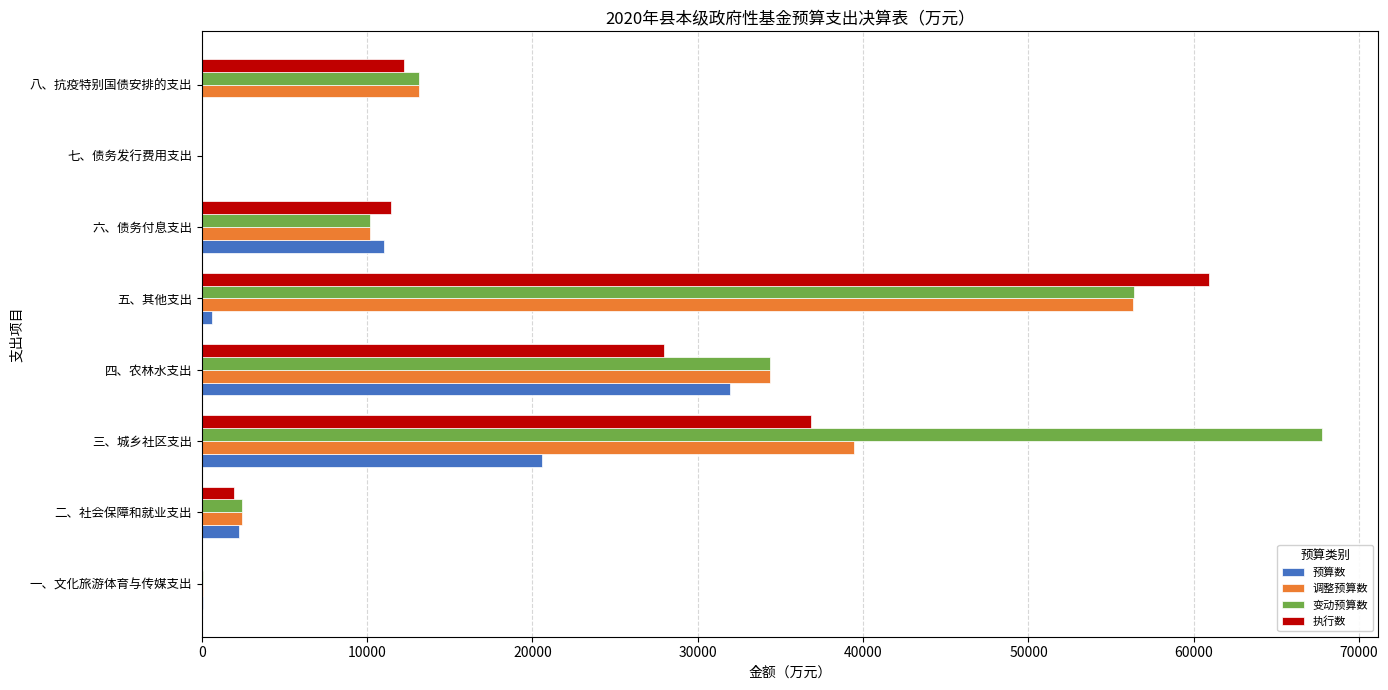

Is it true that 执行数 equals 60899.0 at 五、其他支出?

True